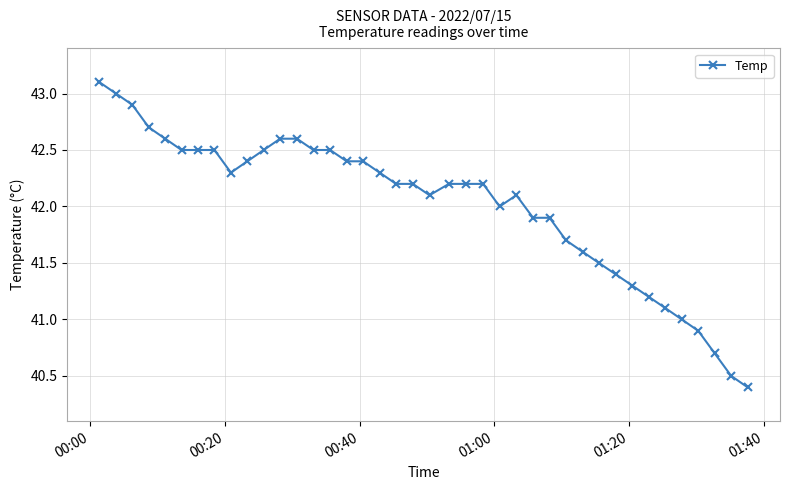

What is the value of the 28th point from the left?

41.9